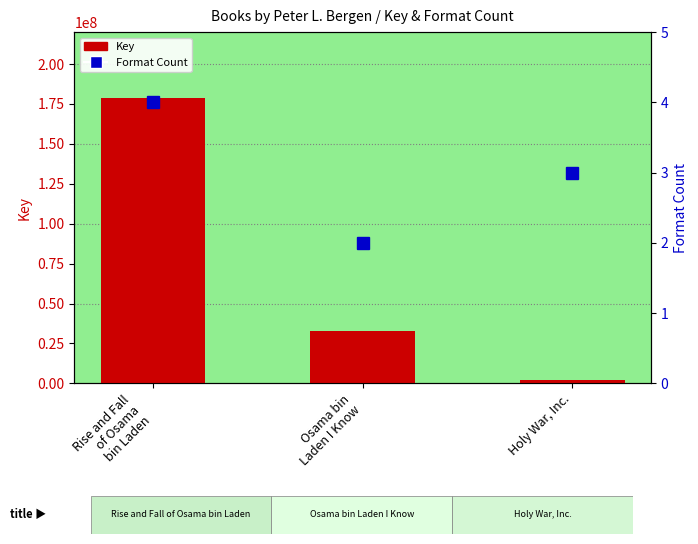

List the series in order of their overall mean, highest first.

Key, Format Count